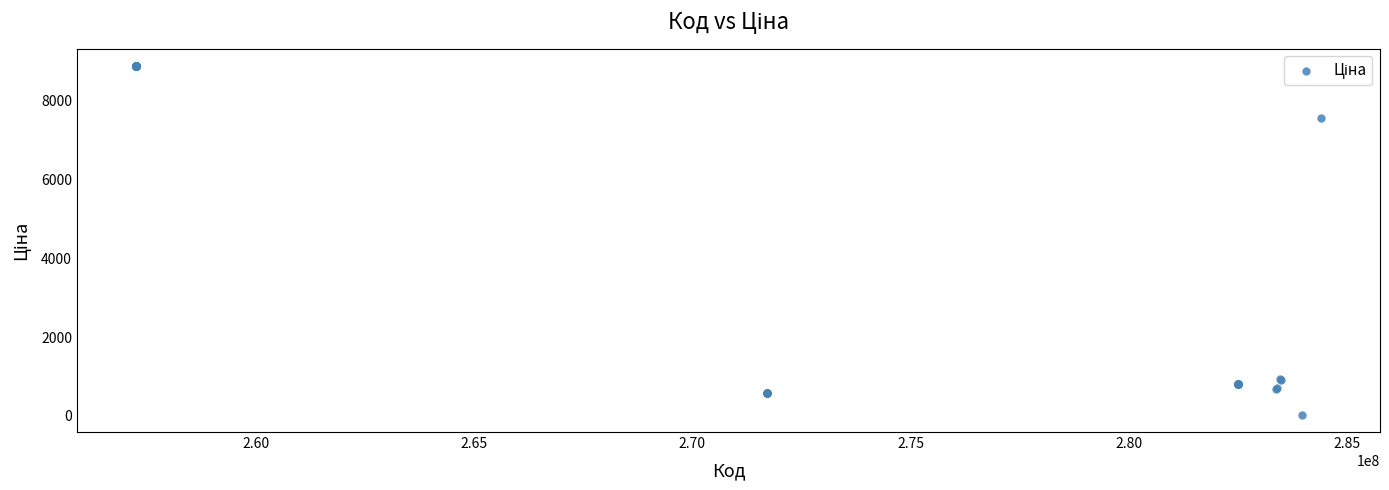

What Y value in the scatter plot is closest to 4453?

7545.9